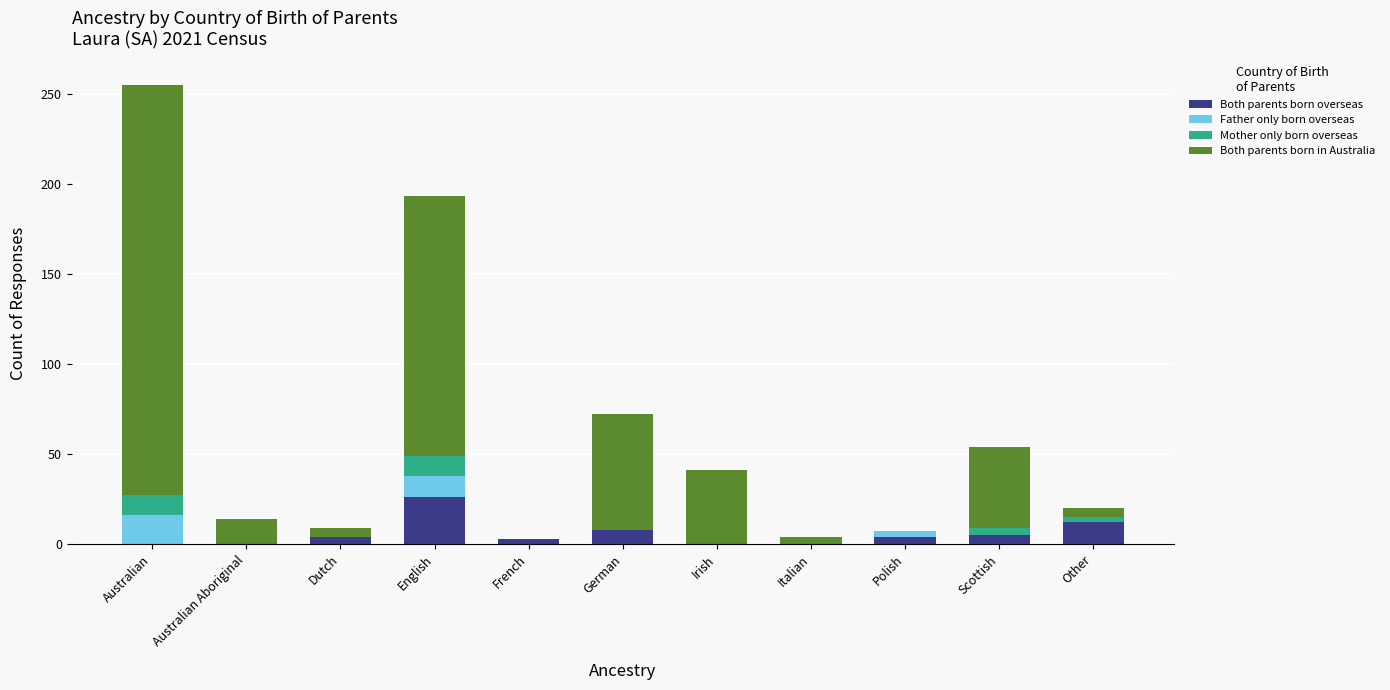

What is the maximum value for Both parents born overseas?

26